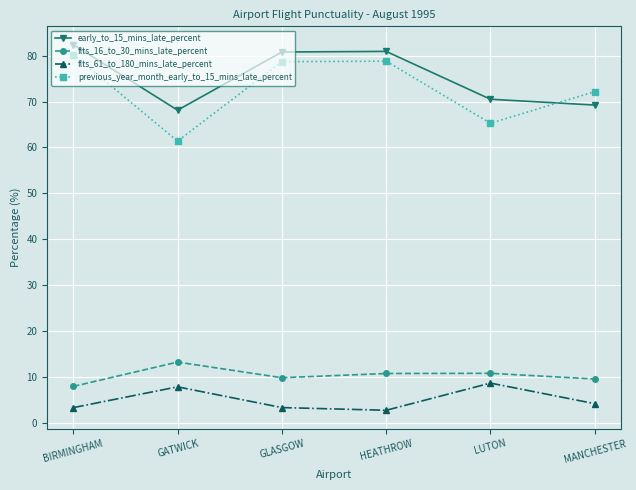

In flts_16_to_30_mins_late_percent, how many points are lower than both neighbors (excluding endpoints)?

1